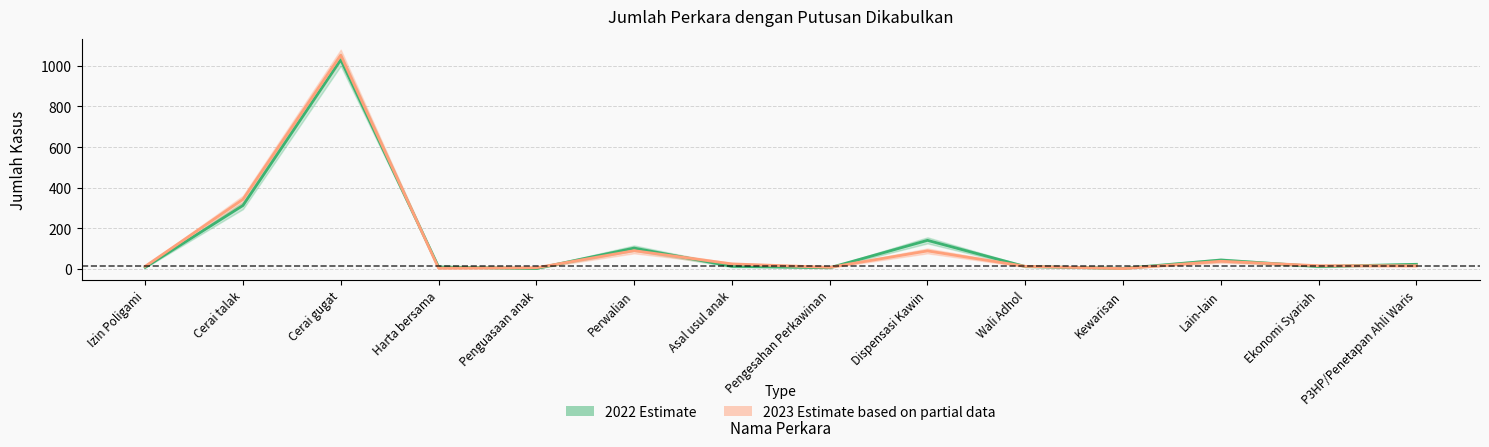

What are all the series names shown in the legend?

2022 (Estimate), 2023 (Estimate based on partial data)